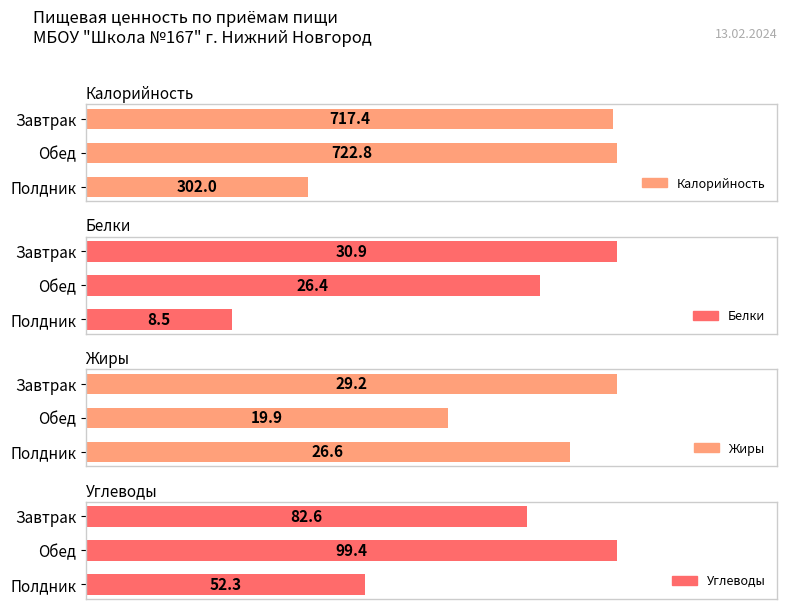

At how many categories does at least one series exceed 619?

2